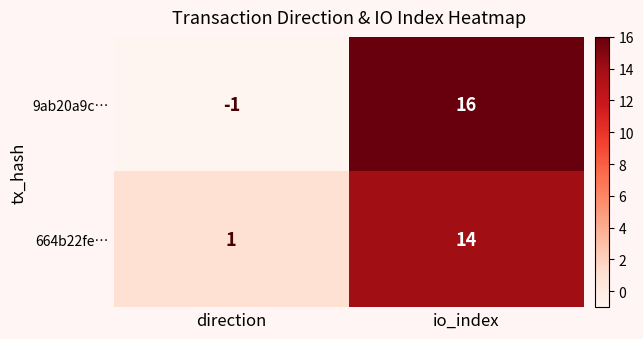

At which category does the chart reach its peak across all series?

io_index